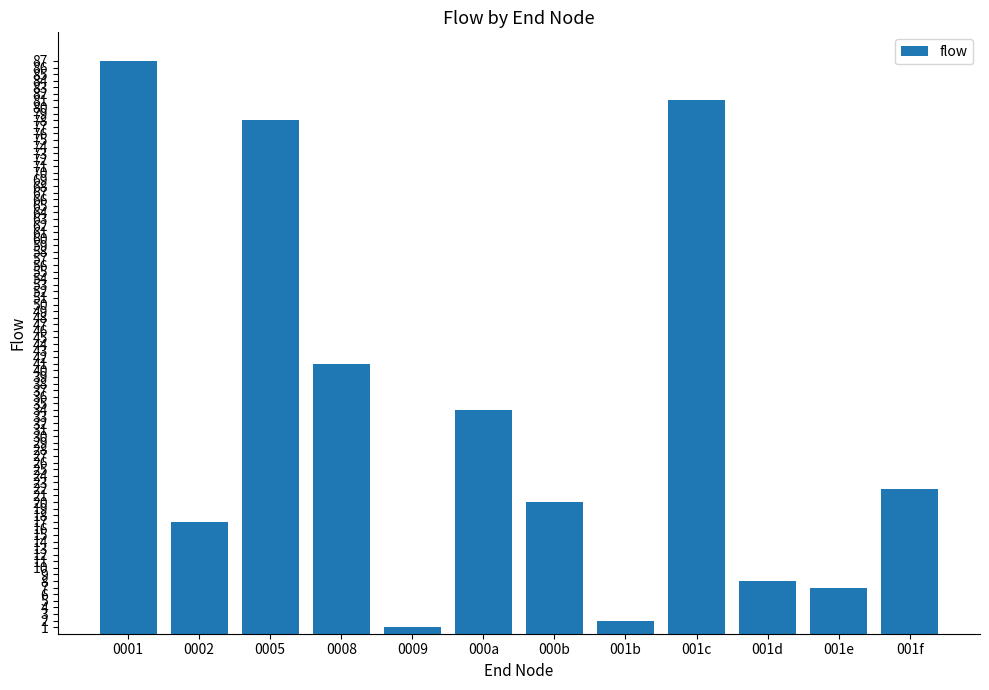

What is the smallest value displayed?

1